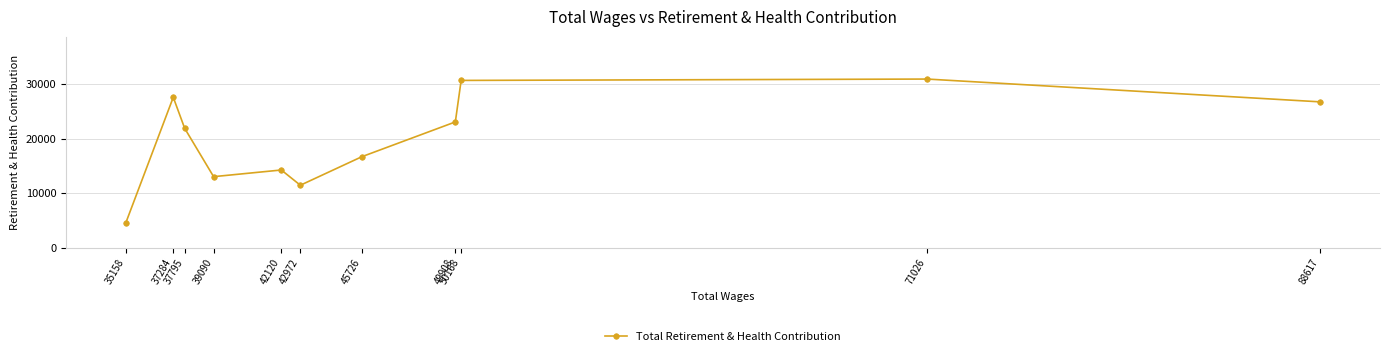

Rank the categories by value from lowest to highest.

35158, 42972, 39090, 42120, 45726, 37795, 49908, 88617, 37284, 50168, 71026